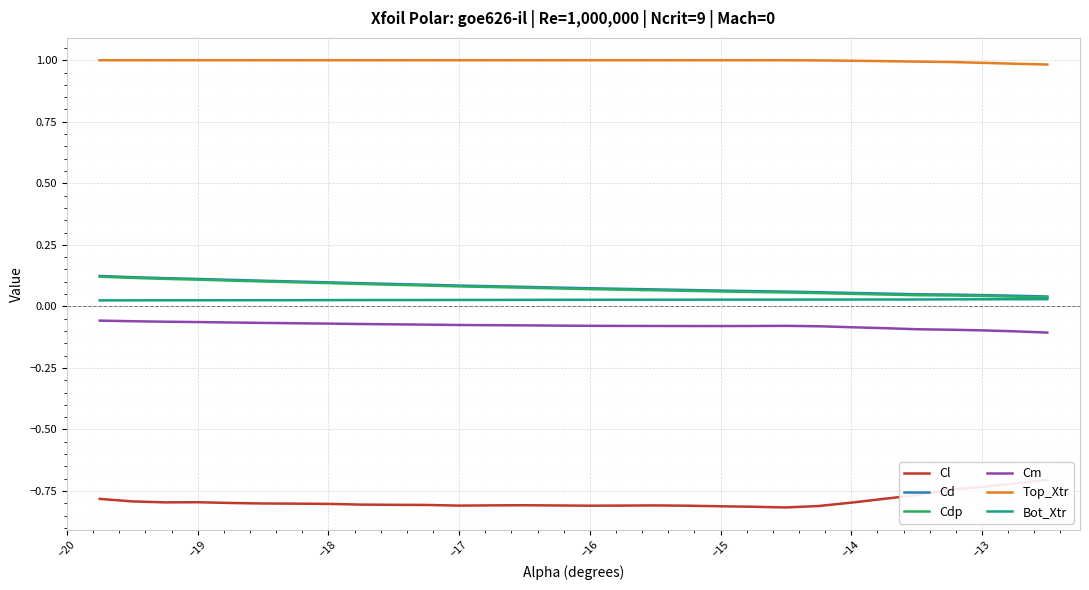

What is the minimum value for Top_Xtr?

1.0